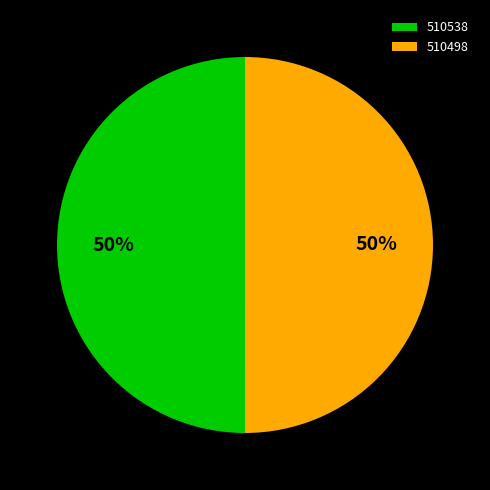

Do 510498 and 510538 together represent more than half of the pie?

Yes